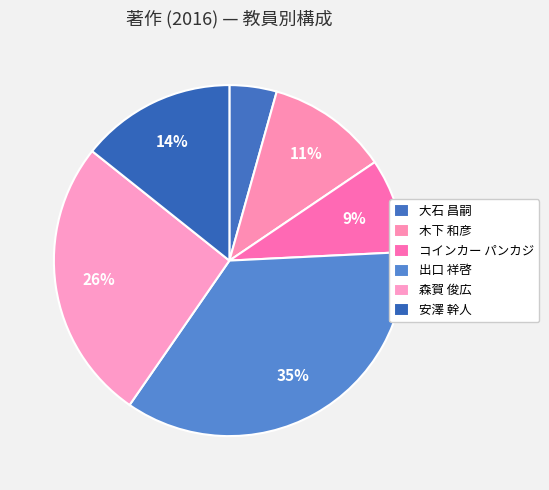

To the nearest percent, what is the average slice percentage?

17%